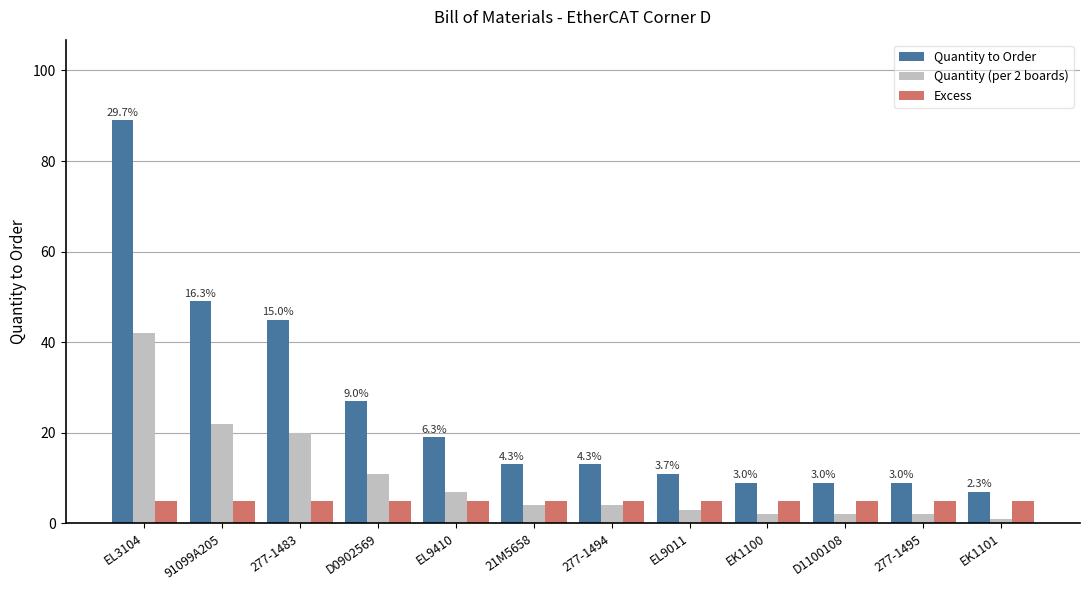

How many bars are there in each group?

3